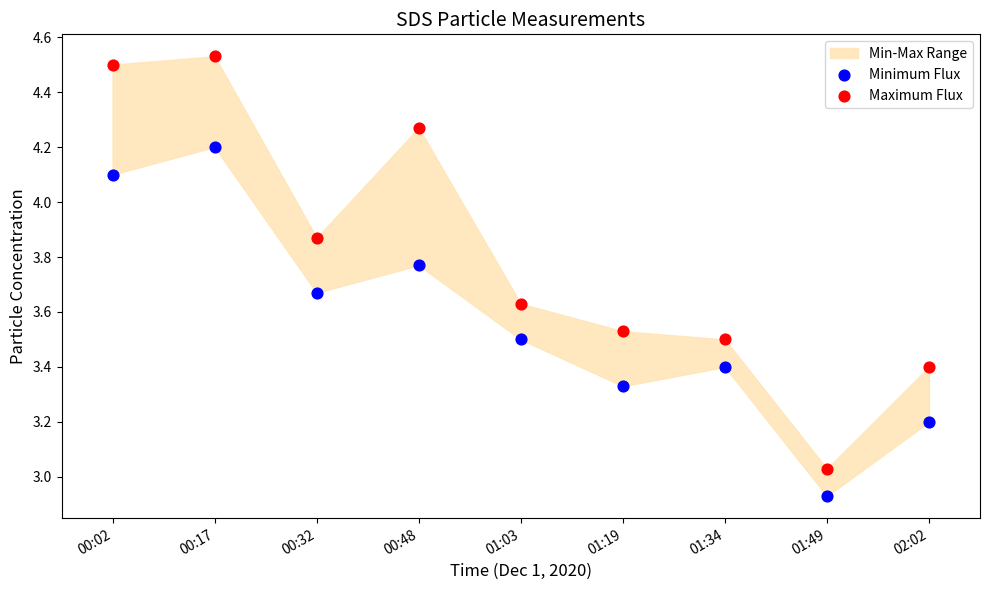

Which series has the widest spread of Y values?

Maximum Flux